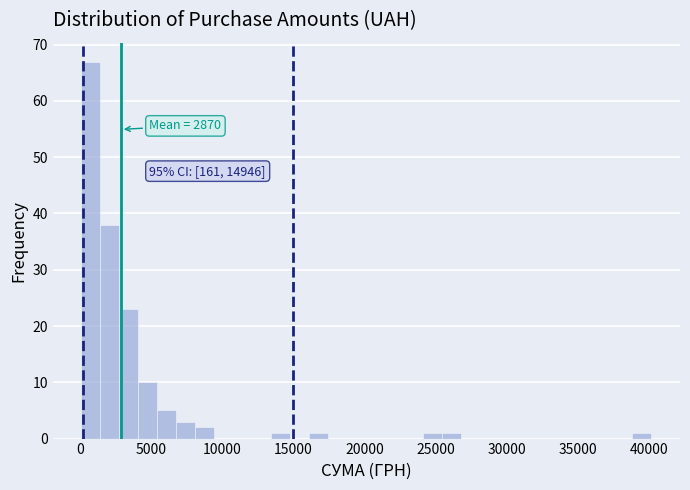

Read against the x-axis, roughly where is the centre of the tallest bar?

1000